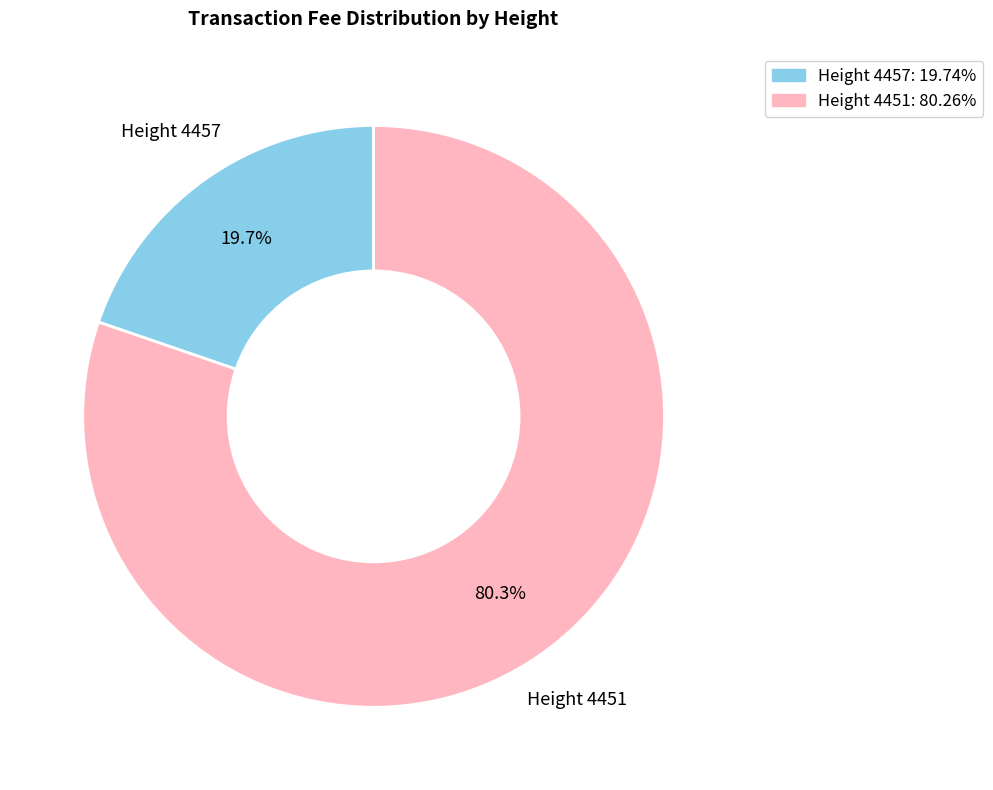

Is there any slice that represents more than half of the pie?

Yes